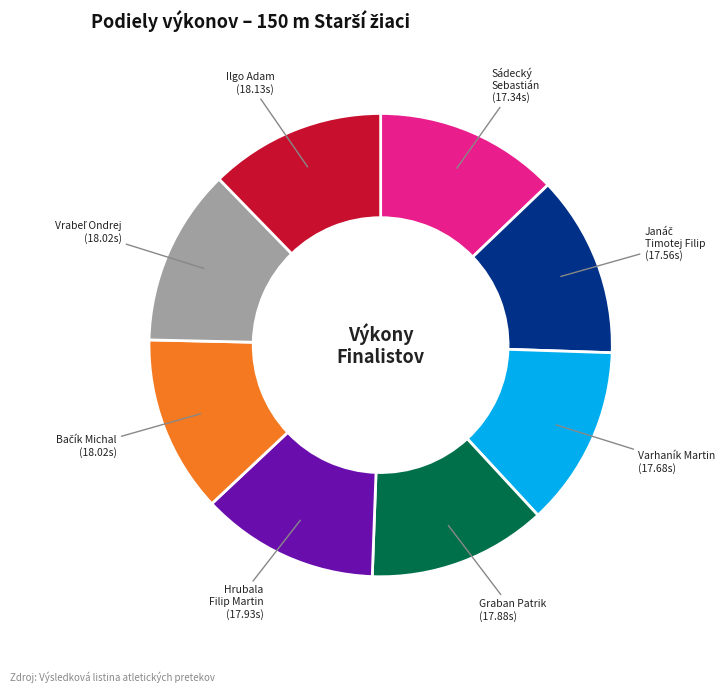

Is it true that Sádecký Sebastián is 1% of the pie?

False